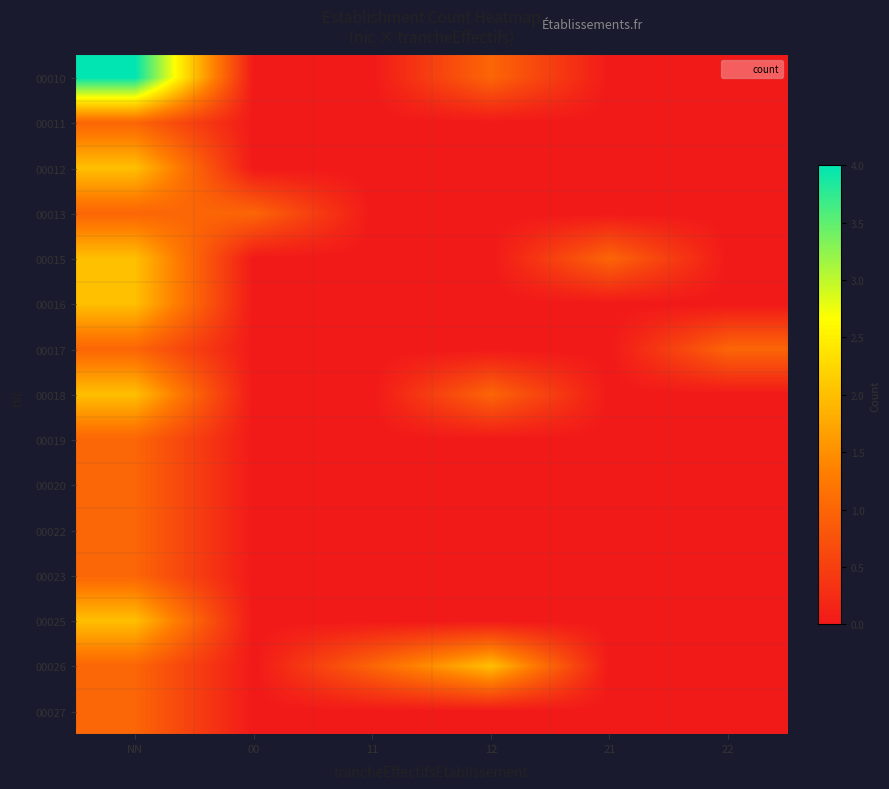

Reading left to right, what are all the values shown in this chart?

00010: NN=4	00=0	11=0	12=1	21=0	22=0
00011: NN=1	00=0	11=0	12=0	21=0	22=0
00012: NN=2	00=0	11=0	12=0	21=0	22=0
00013: NN=1	00=1	11=0	12=0	21=0	22=0
00015: NN=2	00=0	11=0	12=0	21=1	22=0
00016: NN=2	00=0	11=0	12=0	21=0	22=0
00017: NN=1	00=0	11=0	12=0	21=0	22=1
00018: NN=2	00=0	11=0	12=1	21=0	22=0
00019: NN=1	00=0	11=0	12=0	21=0	22=0
00020: NN=1	00=0	11=0	12=0	21=0	22=0
00022: NN=1	00=0	11=0	12=0	21=0	22=0
00023: NN=1	00=0	11=0	12=0	21=0	22=0
00025: NN=2	00=0	11=0	12=0	21=0	22=0
00026: NN=1	00=0	11=1	12=2	21=0	22=0
00027: NN=1	00=0	11=0	12=0	21=0	22=0